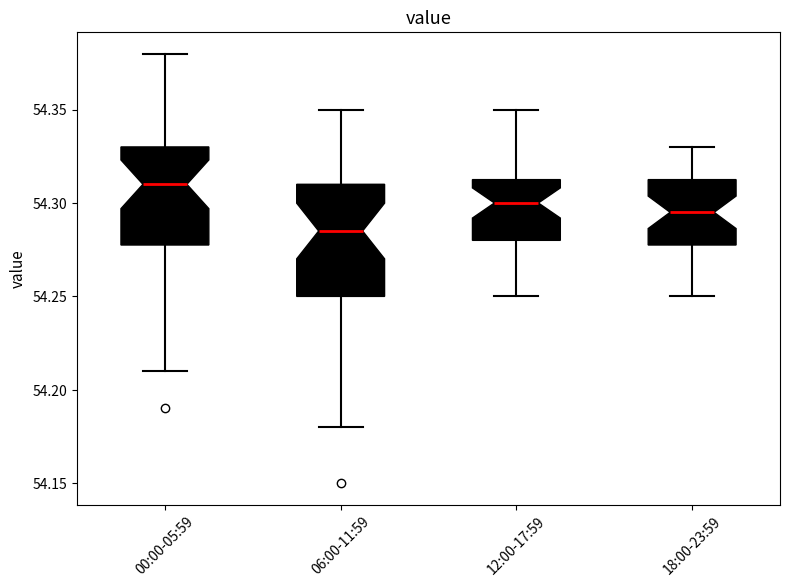

Which box is the tallest, from its lower edge to its upper edge?

06:00-11:59